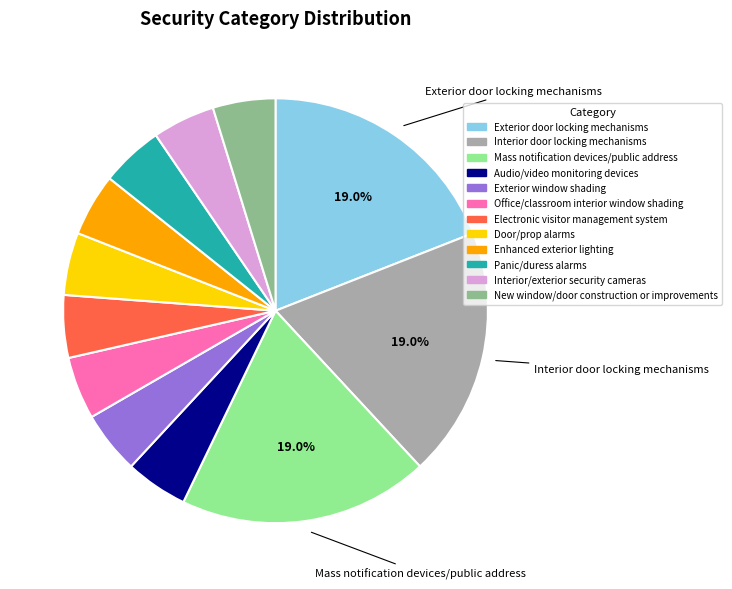

Approximately how many times larger is the value at Panic/duress alarms compared to Exterior window shading?

1.0